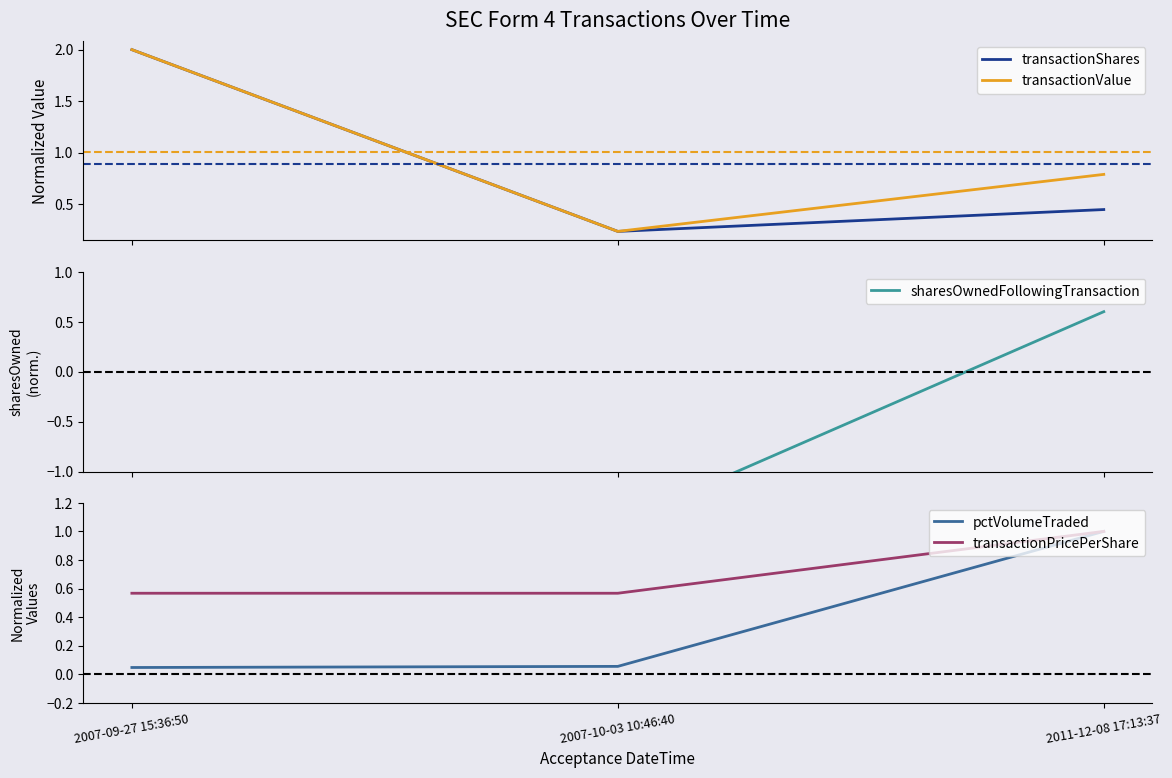

What is the label of the 2nd point from the left?

2007-10-03 10:46:40